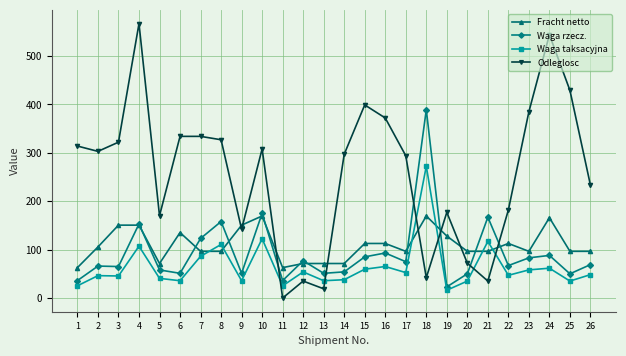

True or false: Waga rzecz. has a value of 14.3 at 26.

False